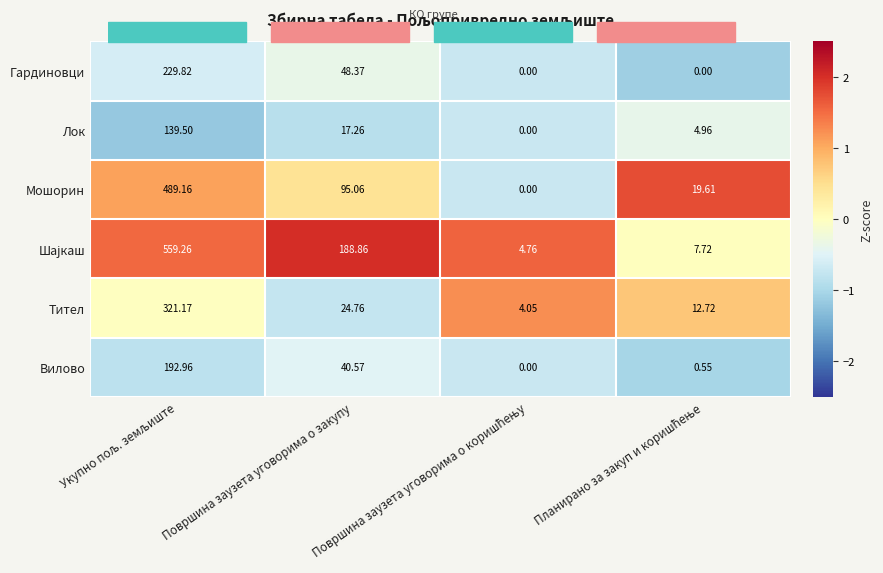

At which label is Лок closest to 69?

Површина заузета уговорима о закупу